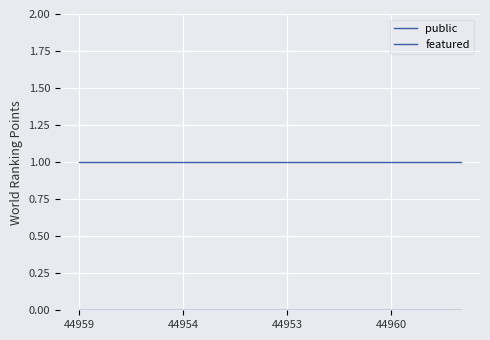

Rank the series by their maximum value, from lowest to highest.

featured, public